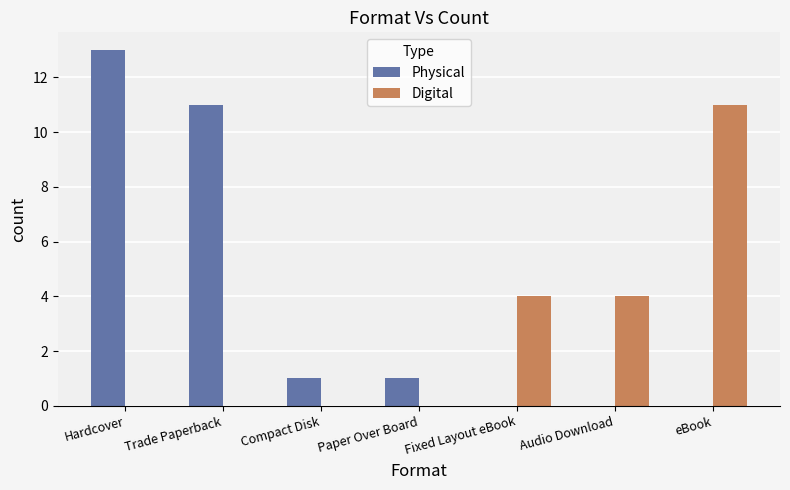

Does the chart contain stacked bars?

No